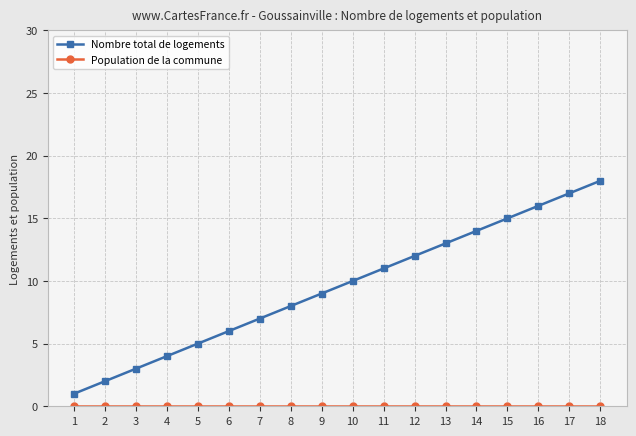

At which category does the chart reach its peak across all series?

18